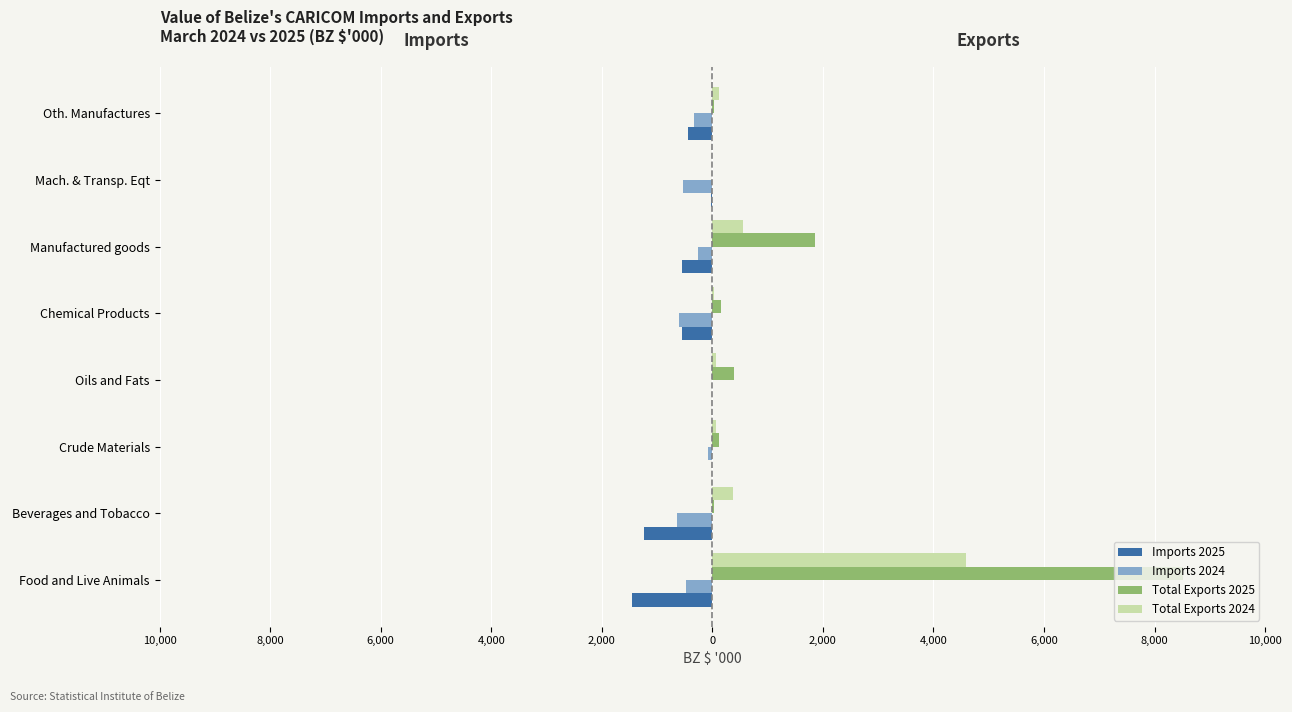

What are all the series names shown in the legend?

Imports 2025, Imports 2024, Total Exports 2025, Total Exports 2024